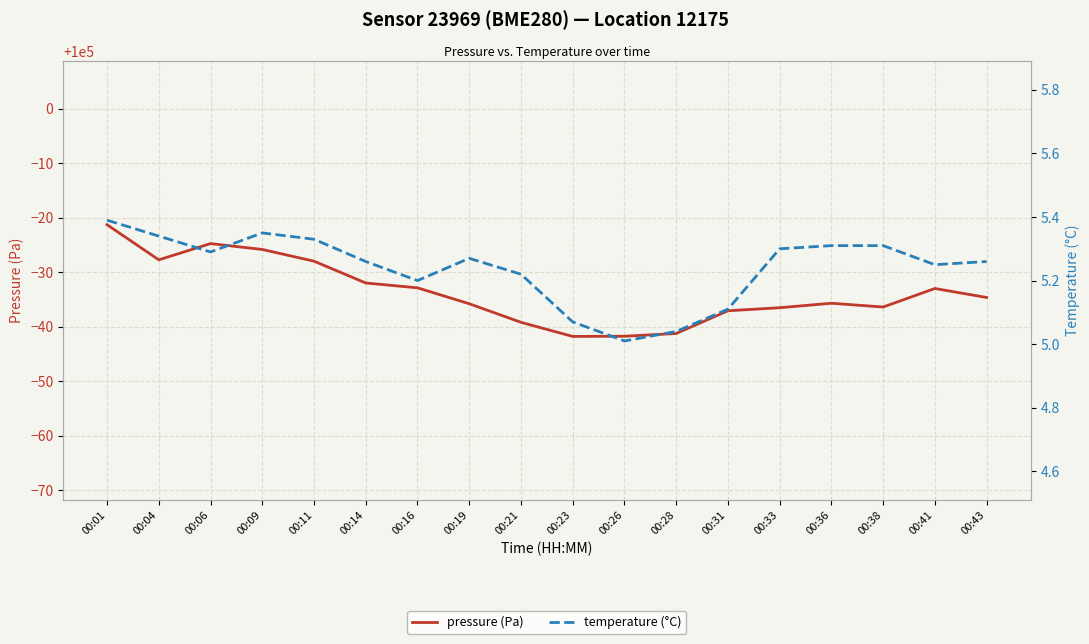

What is the total value across all series at 00:36?

99969.6